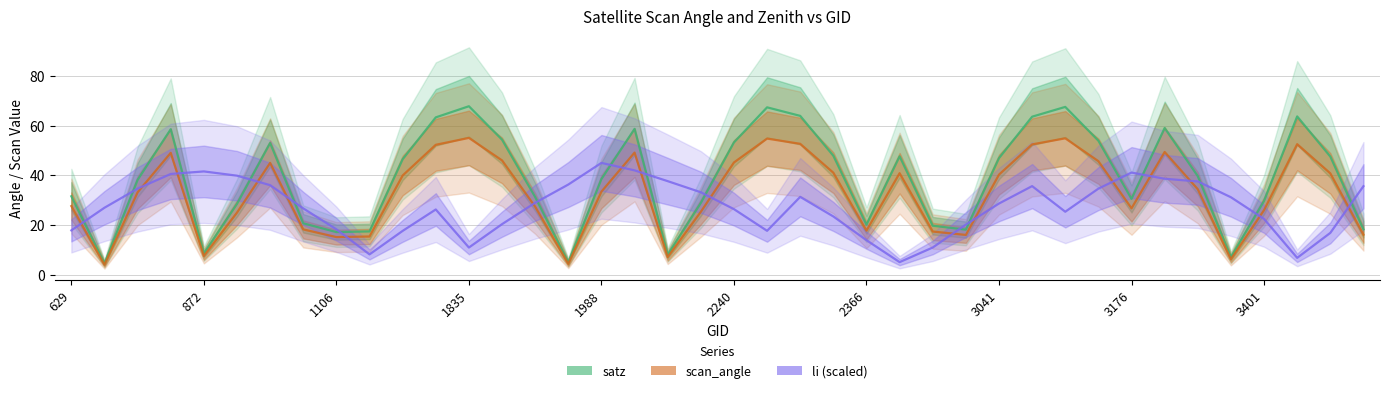

What is the value of the satz point at the 10th from the left?

17.4